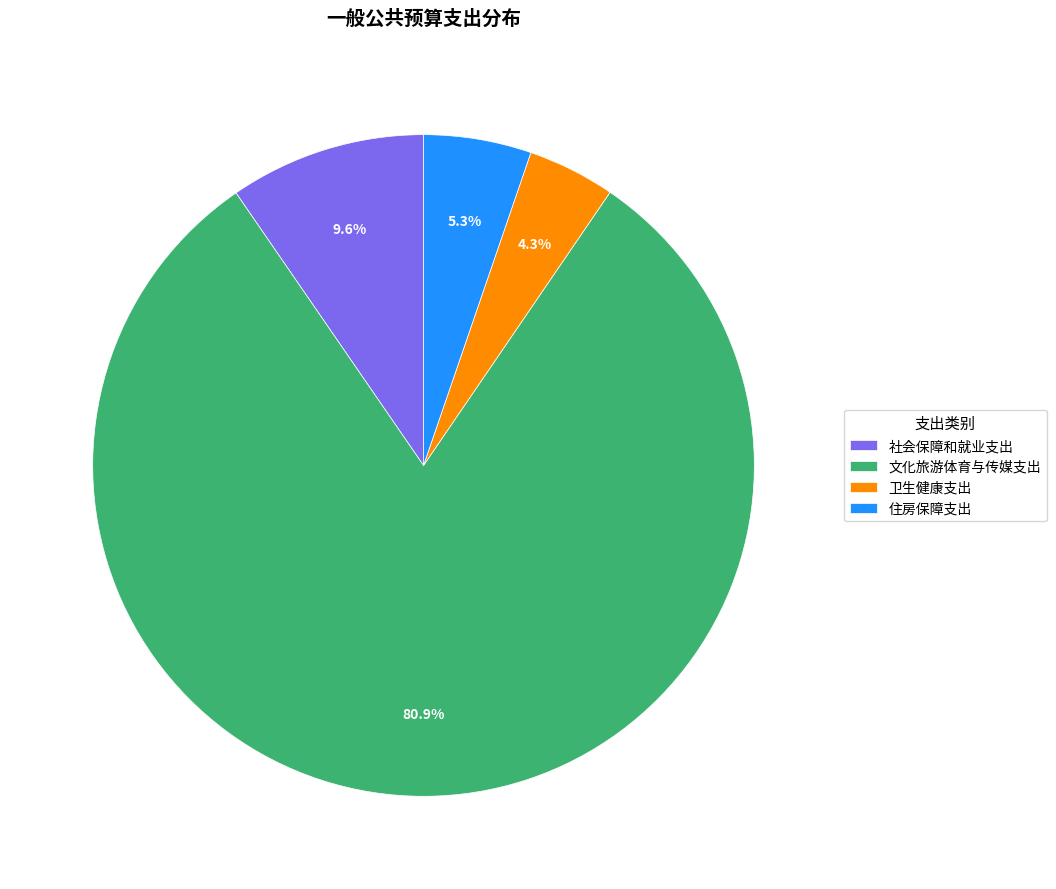

What is the ratio of the value at 卫生健康支出 to the value at 住房保障支出?

0.8